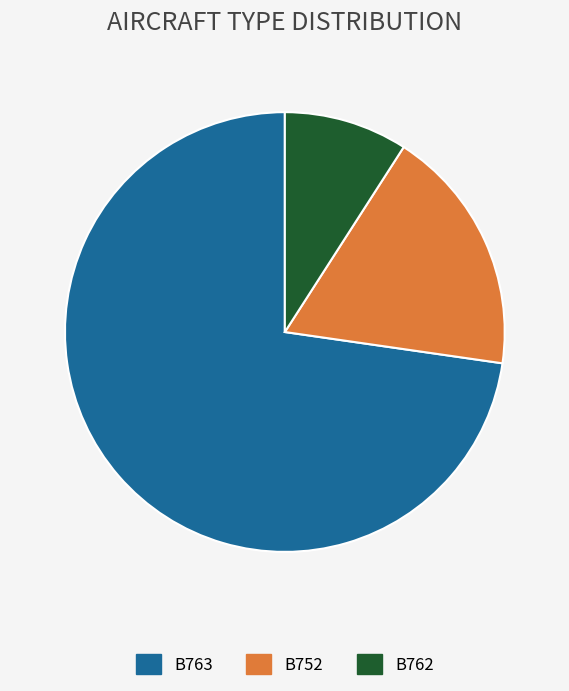

What is the largest slice in the pie chart?

B763